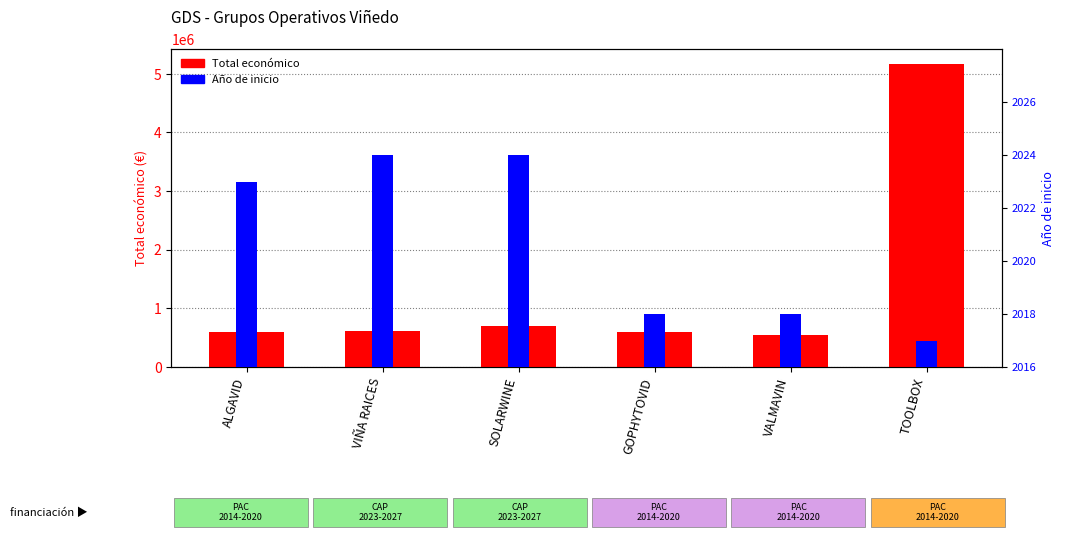

What is the minimum value shown in the chart?

1